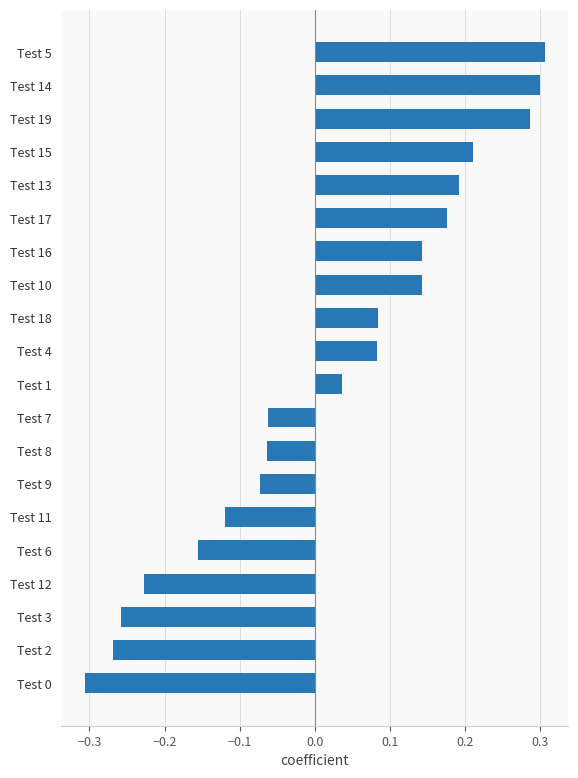

The value at Test 15 is 0.3. True or false?

False